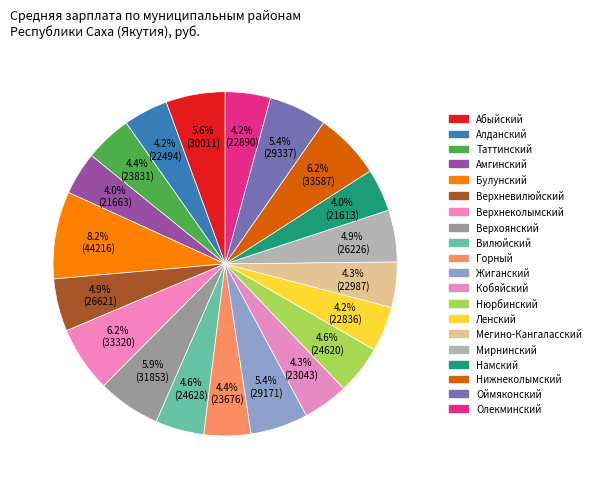

What is the change in value from Верхнеколымский to Намский?

-11706.6